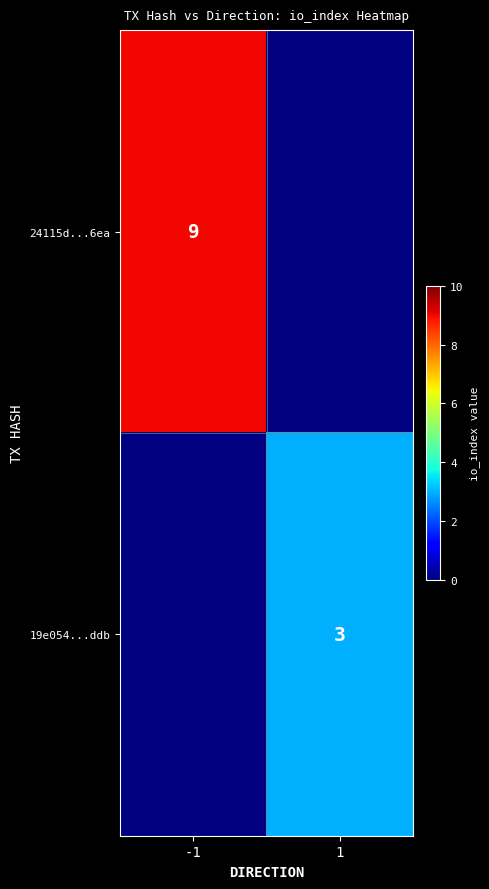

True or false: 19e054...ddb has a value of 4 at 1.

False